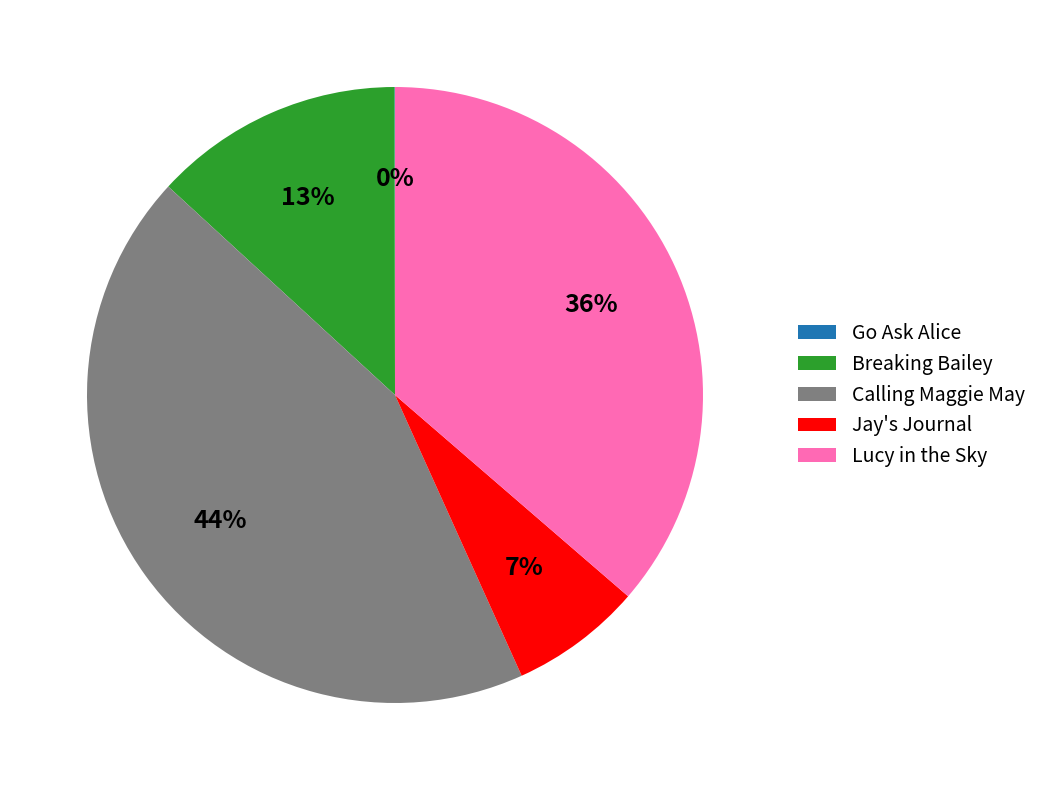

What percentage is the Calling Maggie May slice, to the nearest percent?

44%